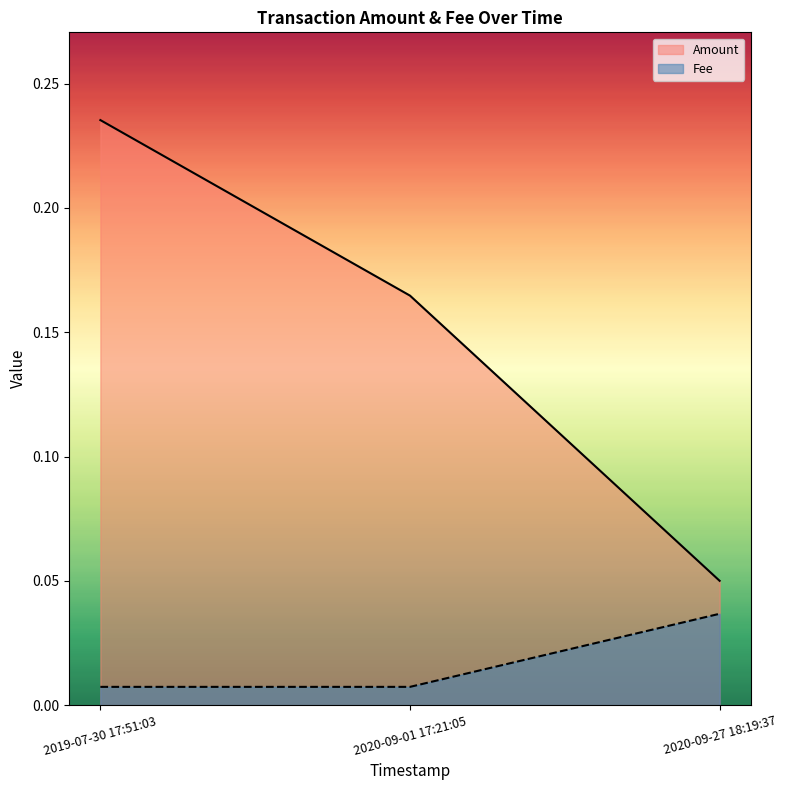

Reading left to right, extract all data points from this chart.

Amount: 0.2	0.2	0.1
Fee: 0.0	0.0	0.0